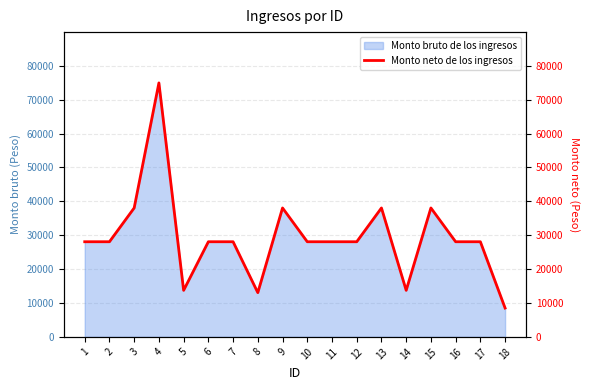

List the labels in order of value, smallest first.

18, 8, 5, 14, 1, 2, 6, 7, 10, 11, 12, 16, 17, 3, 9, 13, 15, 4